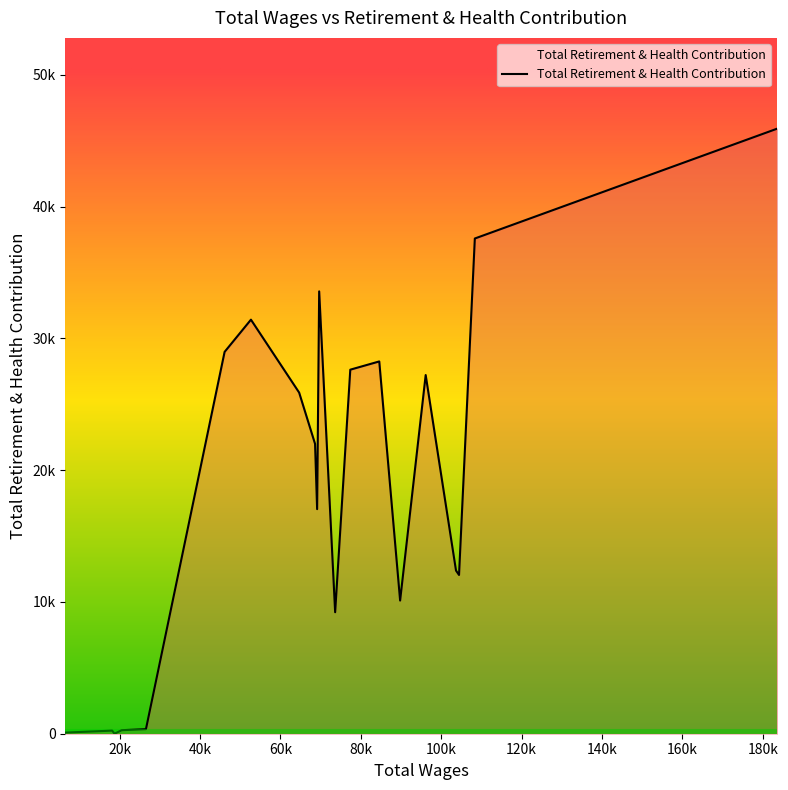

Does the chart display data point markers on the line(s)?

No